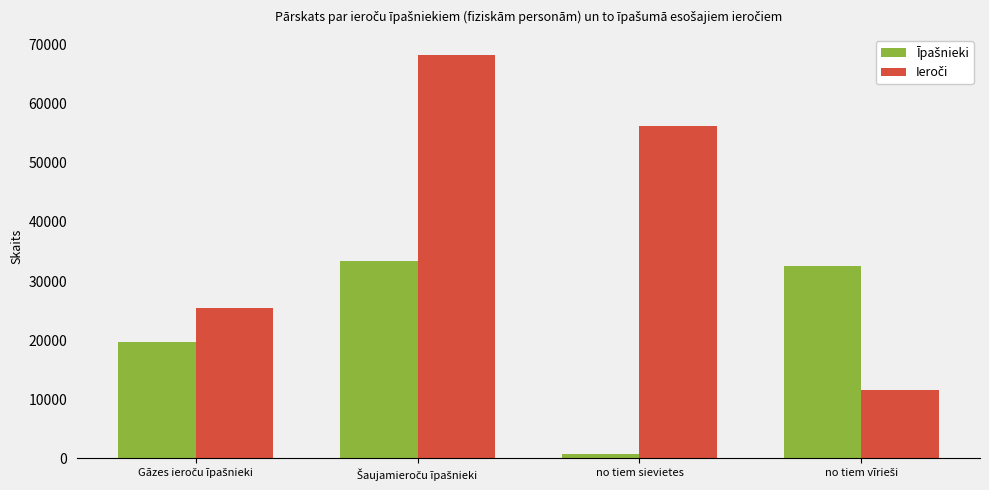

At which category does the chart reach its minimum across all series?

no tiem sievietes